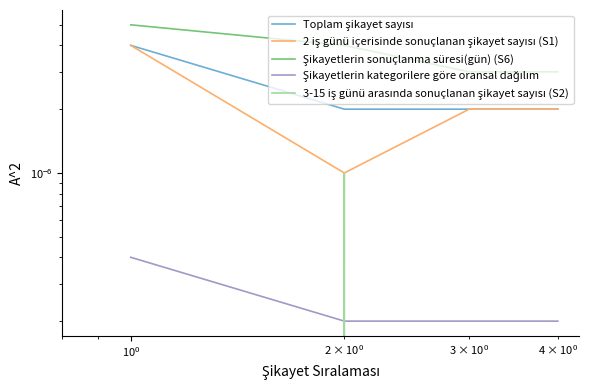

True or false: 3-15 iş günü arasında sonuçlanan şikayet sayısı (S2) has more than 1 points higher than both neighbors.

False